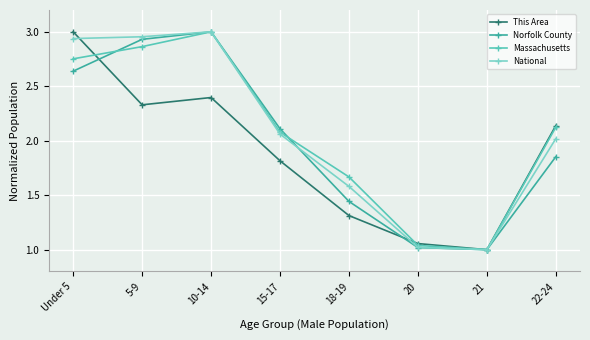

What is the spread (max minus min) of values at 22-24?

0.3